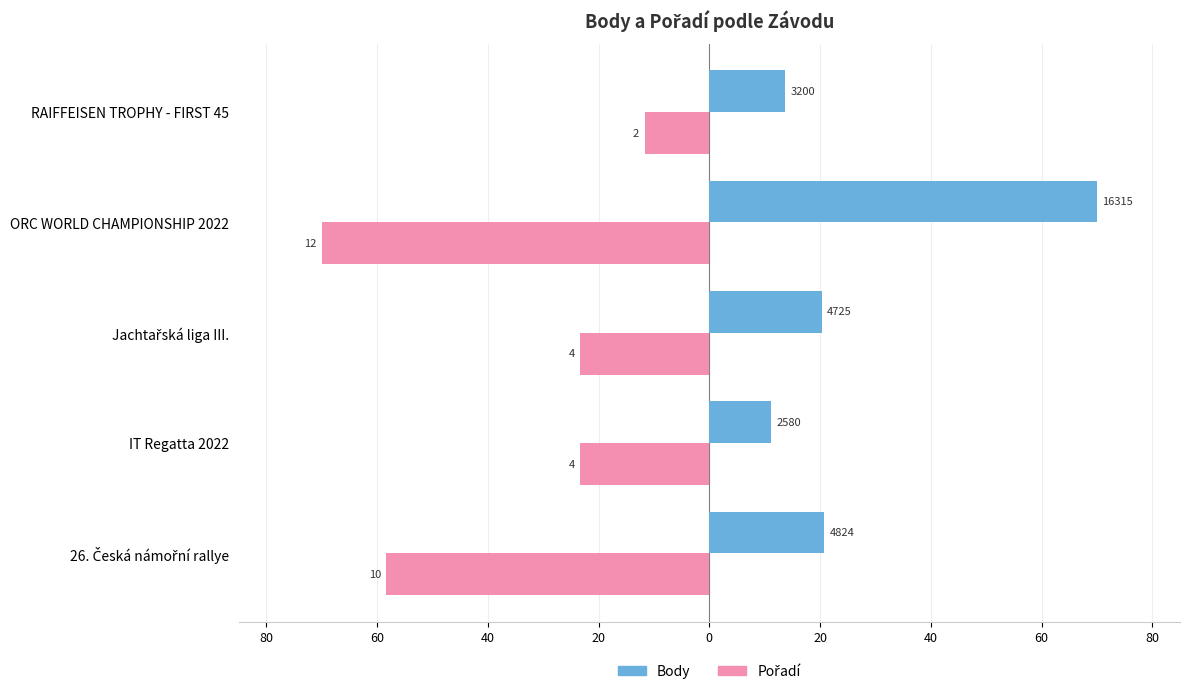

List the series in order of their peak value, lowest first.

Pořadí, Body